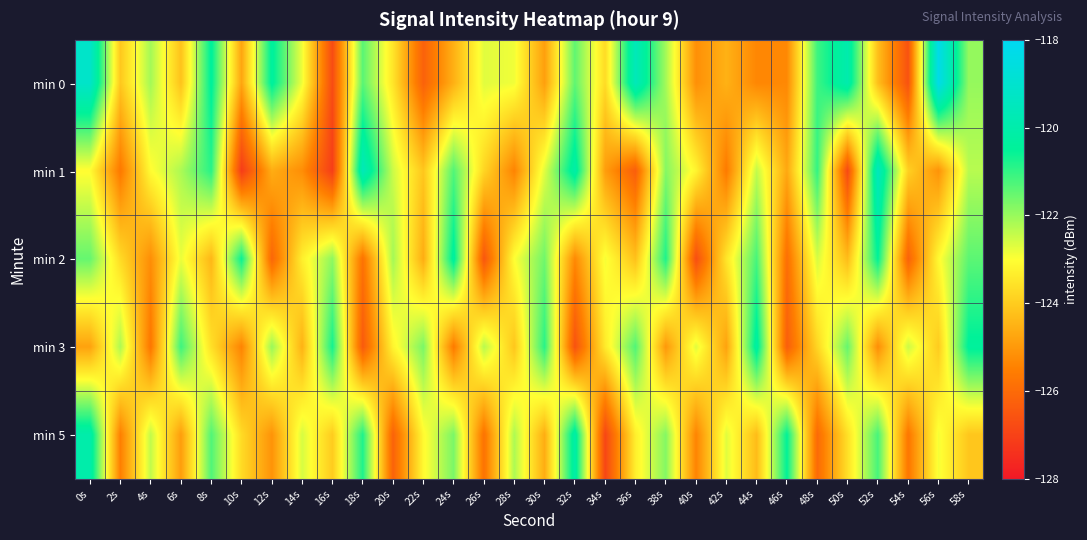

Reading left to right, list all the values displayed in this chart.

min 0: 0s=-119.2	2s=-124.1	4s=-122.1	6s=-124.2	8s=-120.4	10s=-124.8	12s=-120.4	14s=-122.9	16s=-126.8	18s=-121.4	20s=-123.5	22s=-126.2	24s=-124.5	26s=-122.7	28s=-122.9	30s=-124.9	32s=-121.4	34s=-123.7	36s=-119.6	38s=-122.1	40s=-125.2	42s=-124.5	44s=-125.3	46s=-125.3	48s=-121.1	50s=-119.9	52s=-124.2	54s=-126.6	56s=-118.3	58s=-122.0
min 1: 0s=-123.0	2s=-125.6	4s=-123.1	6s=-122.2	8s=-120.9	10s=-127.1	12s=-124.6	14s=-125.2	16s=-127.1	18s=-119.6	20s=-122.5	22s=-124.1	24s=-121.3	26s=-123.8	28s=-125.4	30s=-122.7	32s=-120.1	34s=-124.9	36s=-126.3	38s=-121.8	40s=-123.2	42s=-125.6	44s=-122.4	46s=-124.7	48s=-121.0	50s=-126.8	52s=-119.5	54s=-123.9	56s=-125.1	58s=-122.3
min 2: 0s=-121.5	2s=-123.7	4s=-125.2	6s=-122.8	8s=-124.4	10s=-120.6	12s=-126.1	14s=-123.3	16s=-121.9	18s=-125.8	20s=-122.1	22s=-124.6	24s=-120.3	26s=-126.5	28s=-123.0	30s=-121.6	32s=-125.3	34s=-122.9	36s=-124.2	38s=-120.8	40s=-126.7	42s=-123.5	44s=-121.2	46s=-125.9	48s=-122.6	50s=-124.3	52s=-120.5	54s=-126.2	56s=-123.1	58s=-121.4
min 3: 0s=-124.8	2s=-122.2	4s=-125.7	6s=-121.1	8s=-123.6	10s=-125.4	12s=-122.0	14s=-124.5	16s=-120.7	18s=-126.4	20s=-123.2	22s=-121.7	24s=-125.6	26s=-122.3	28s=-124.1	30s=-120.9	32s=-126.6	34s=-123.4	36s=-121.3	38s=-125.0	40s=-122.7	42s=-124.8	44s=-120.2	46s=-126.3	48s=-123.8	50s=-121.5	52s=-125.2	54s=-122.5	56s=-124.0	58s=-120.4
min 5: 0s=-120.0	2s=-125.5	4s=-122.4	6s=-124.9	8s=-121.3	10s=-123.7	12s=-125.1	14s=-122.6	16s=-124.0	18s=-120.8	20s=-126.2	22s=-123.1	24s=-121.7	26s=-125.8	28s=-122.2	30s=-124.6	32s=-120.1	34s=-126.9	36s=-123.3	38s=-121.8	40s=-125.4	42s=-122.7	44s=-124.3	46s=-120.5	48s=-126.0	50s=-123.6	52s=-121.2	54s=-125.7	56s=-122.9	58s=-124.1